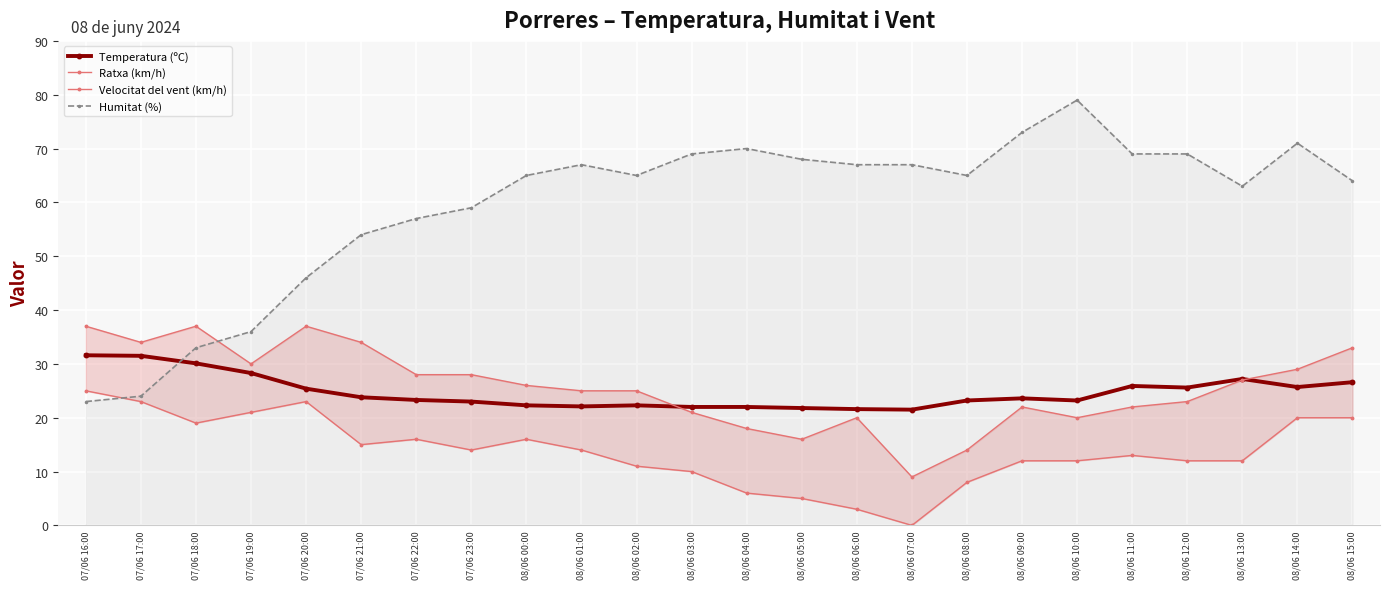

What is the maximum value for Ratxa (km/h)?

37.0